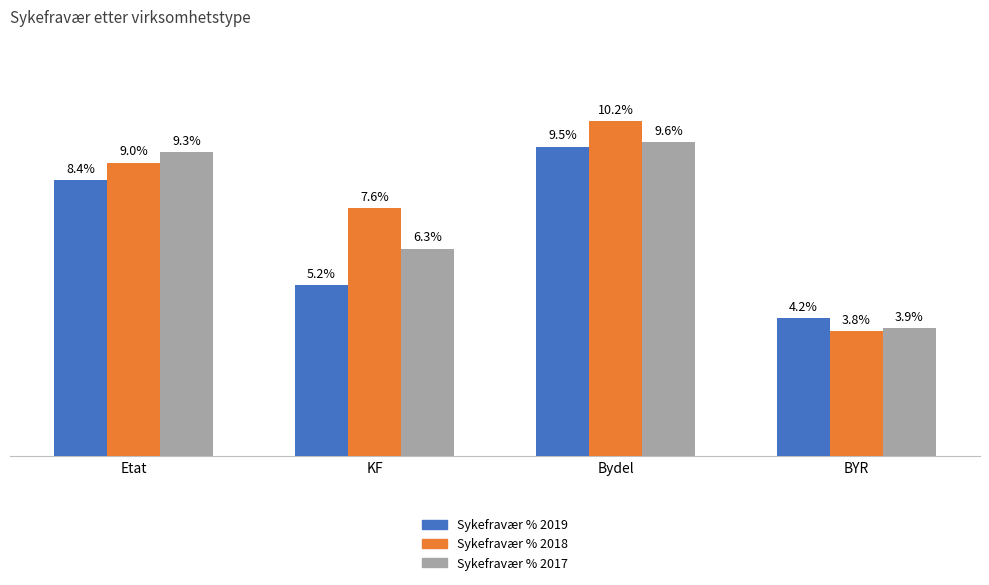

List the labels in order of Sykefravær % 2017 value, smallest first.

BYR, KF, Etat, Bydel